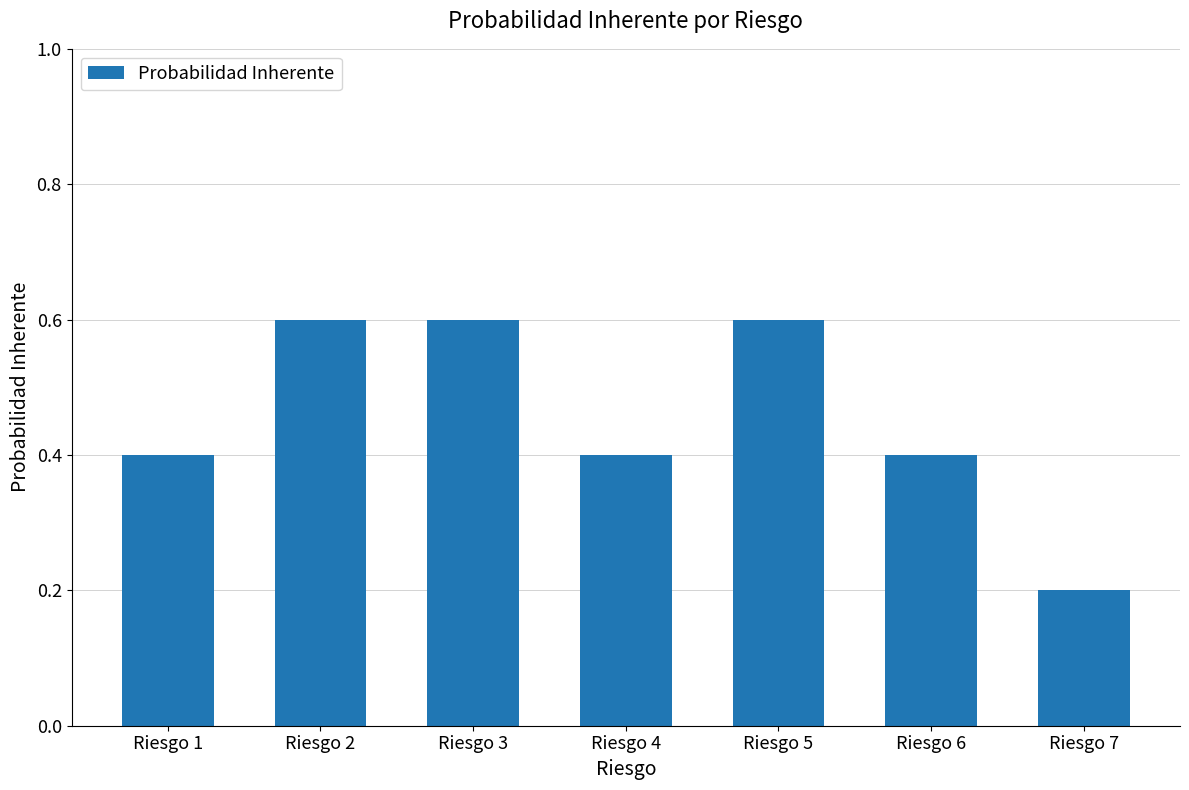

The chart shows a value of 0.2 at Riesgo 7. True or false?

True